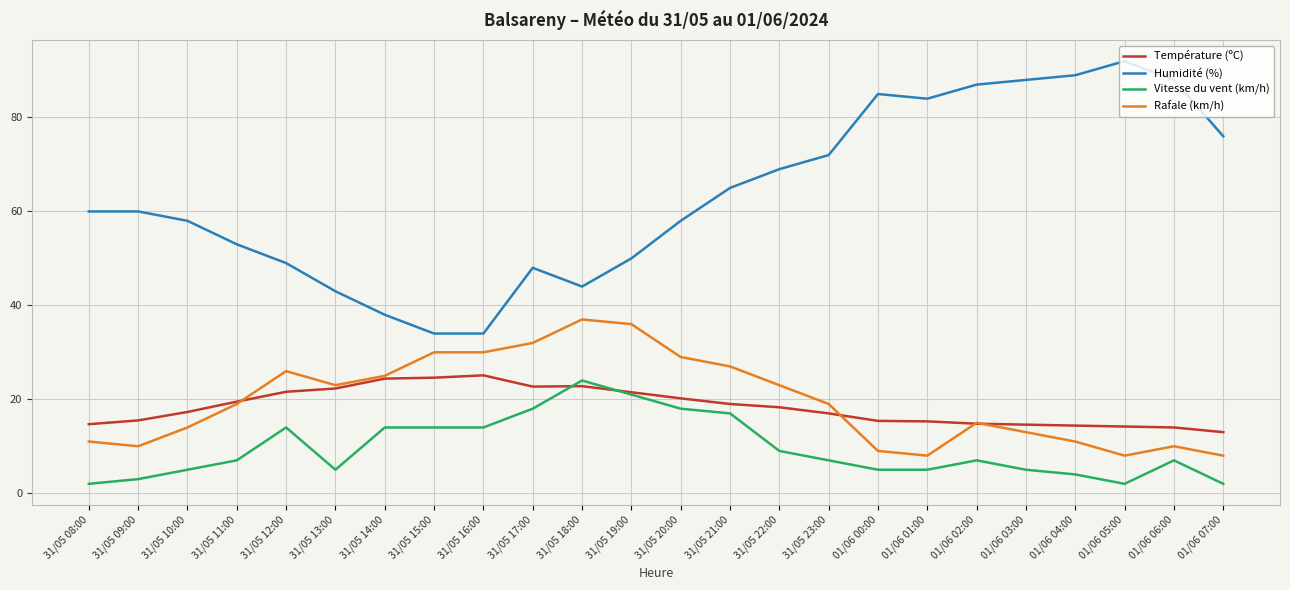

True or false: Vitesse du vent (km/h) has a value of 24.0 at 31/05 18:00.

True